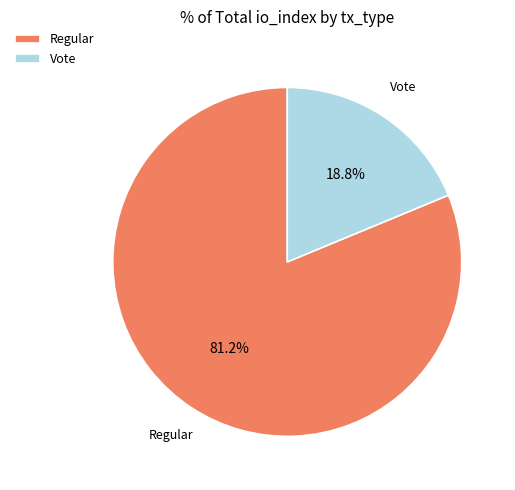

Count the number of slices in the pie.

2